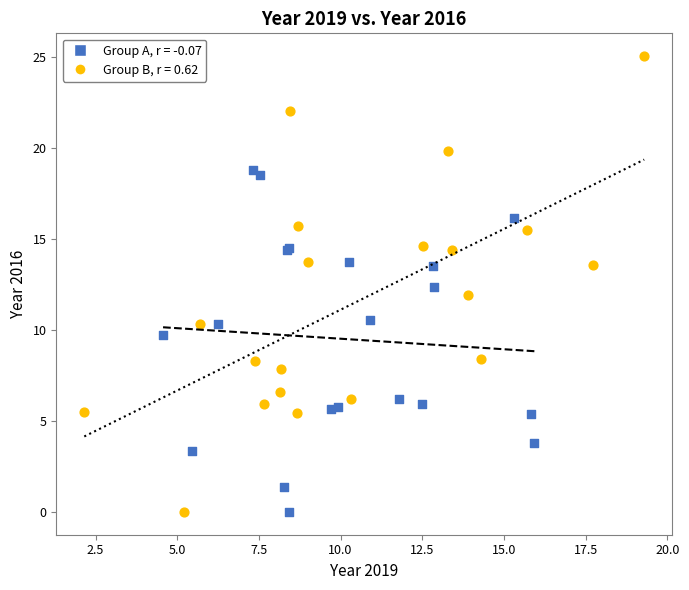

Which series has the largest Y range (max minus min)?

Group B, r = 0.62